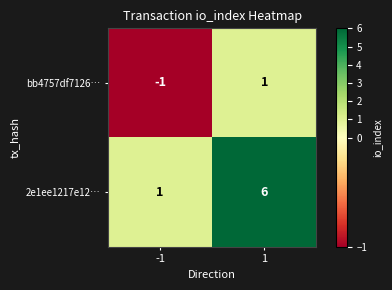

How many values in bb4757df7126… are below zero?

1